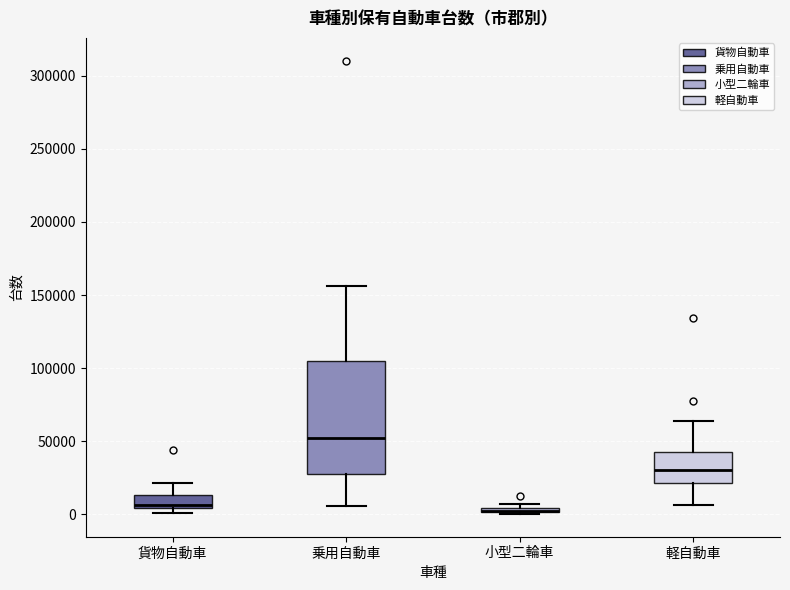

Where is the upper edge of the box for 貨物自動車 on the y-axis? The values are not printed on the chart, so give them approximately, as read against the axis.

15000